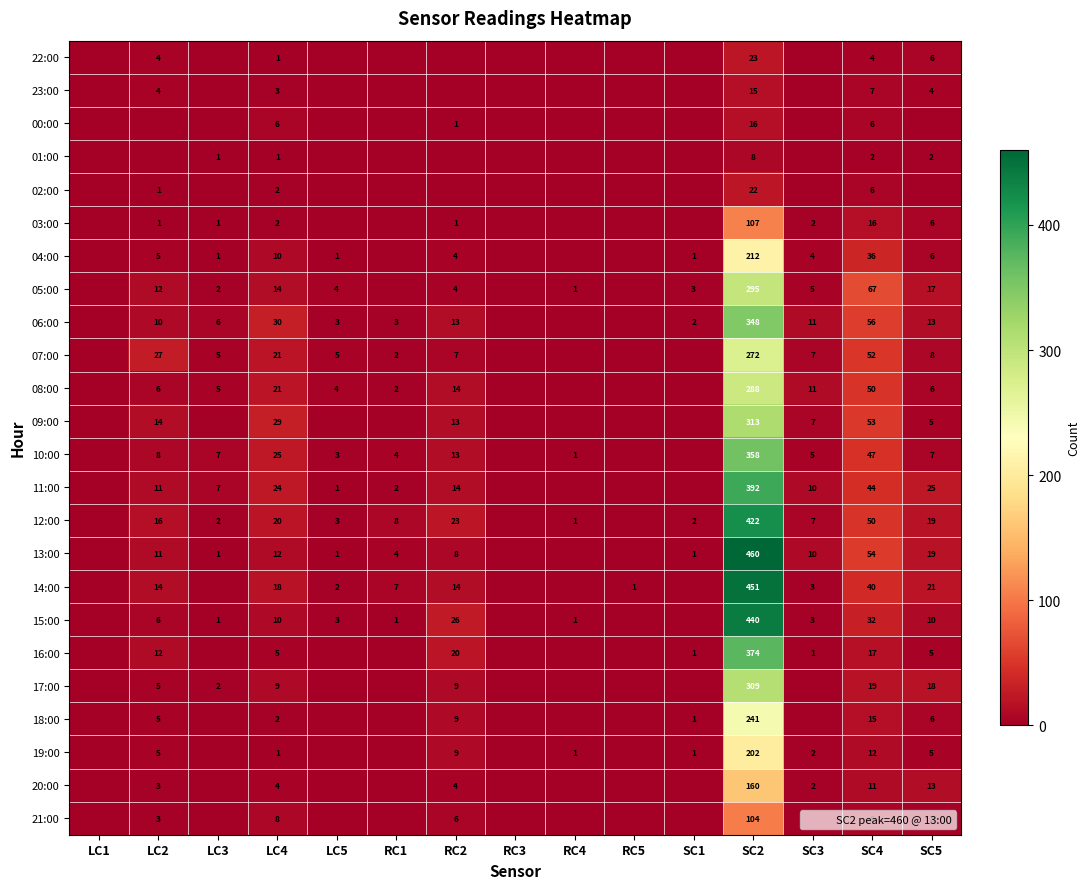

How many positive values does the 13:00 series have?

11